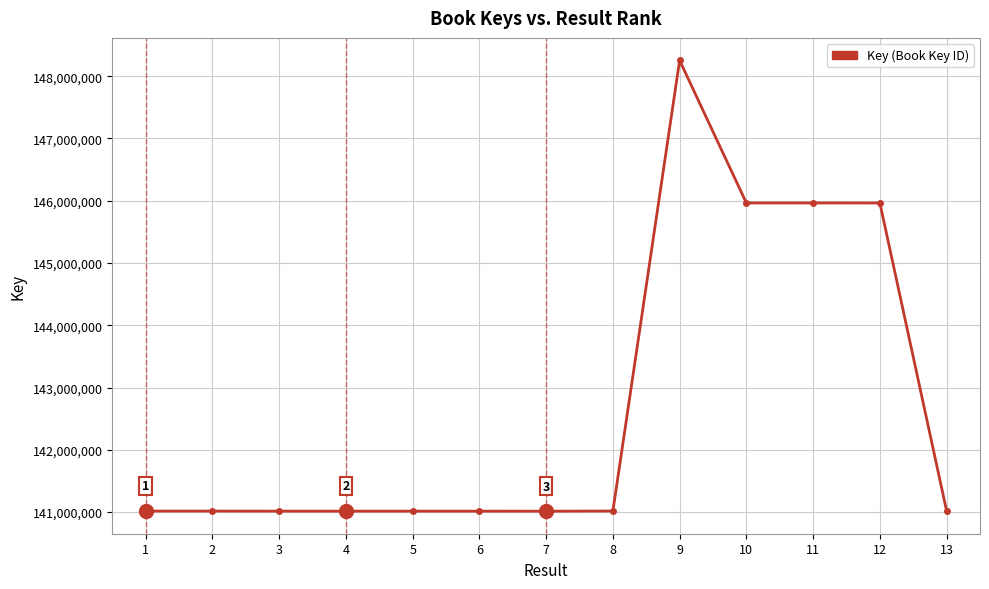

What is the value of the 1st point from the left?

141015530